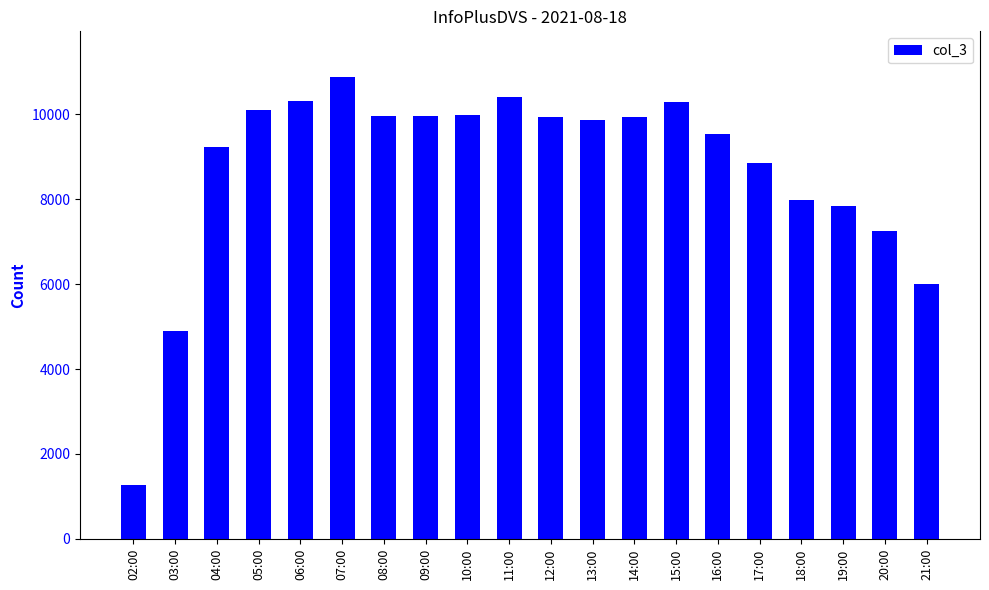

Is it true that the value at 13:00 is 9856?

True